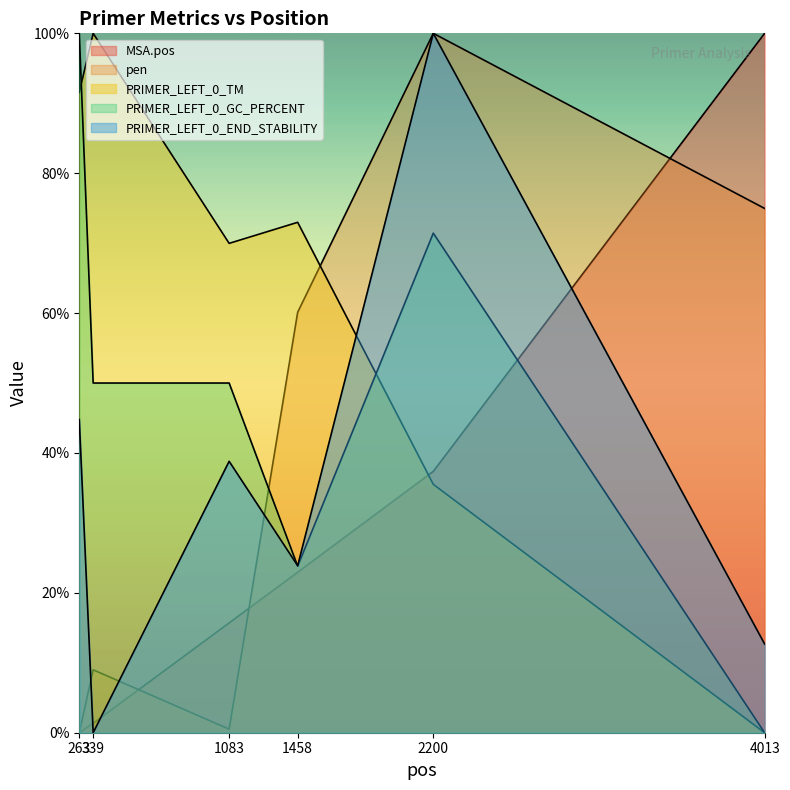

Reading left to right, list all the values displayed in this chart.

MSA.pos: 263=0.0	339=1.4	1083=15.7	1458=22.9	2200=37.4	4013=100.0
pen: 263=0.0	339=9.0	1083=0.5	1458=60.1	2200=100.0	4013=75.0
PRIMER_LEFT_0_TM: 263=91.6	339=100.0	1083=70.0	1458=73.0	2200=35.5	4013=0.0
PRIMER_LEFT_0_GC_PERCENT: 263=100.0	339=50.0	1083=50.0	1458=23.8	2200=71.4	4013=0.0
PRIMER_LEFT_0_END_STABILITY: 263=44.8	339=0.0	1083=38.8	1458=23.9	2200=100.0	4013=12.7